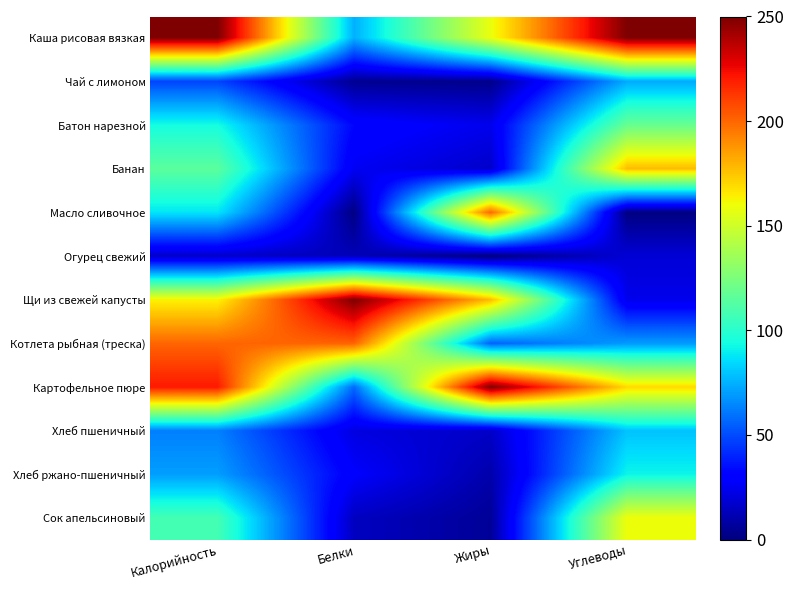

At which category does the chart reach its minimum across all series?

Жиры